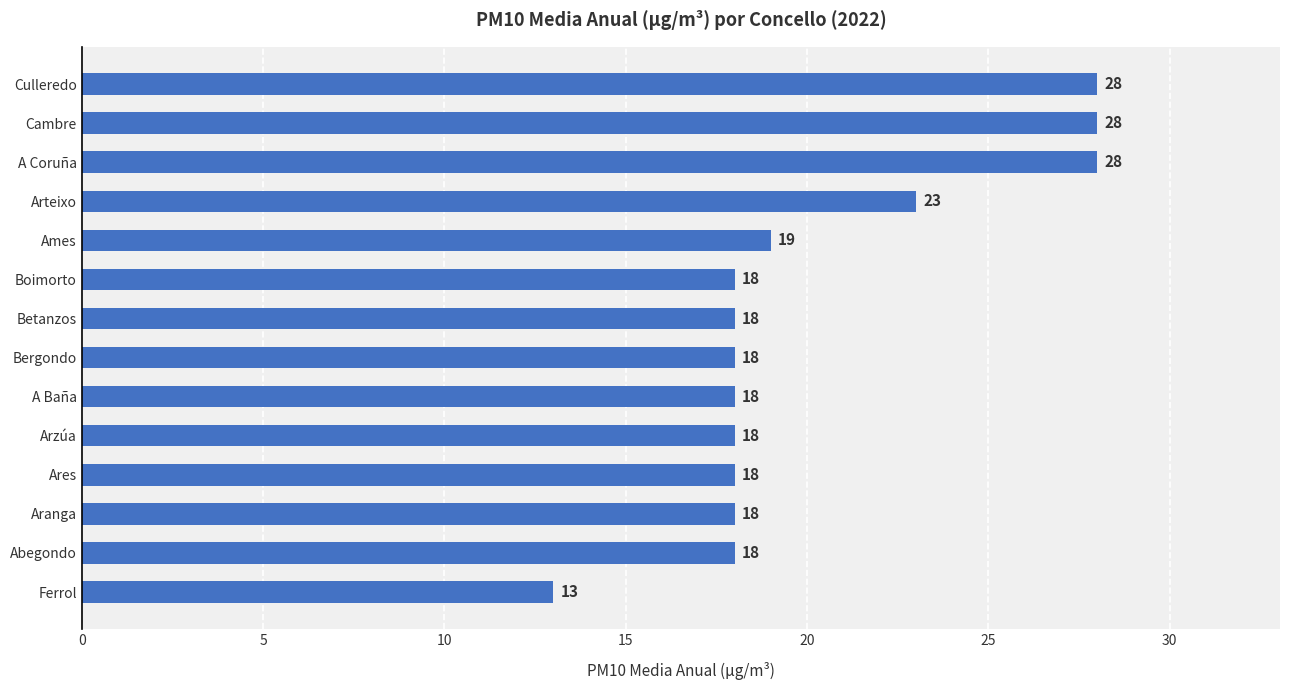

What is the sum of all values?

283